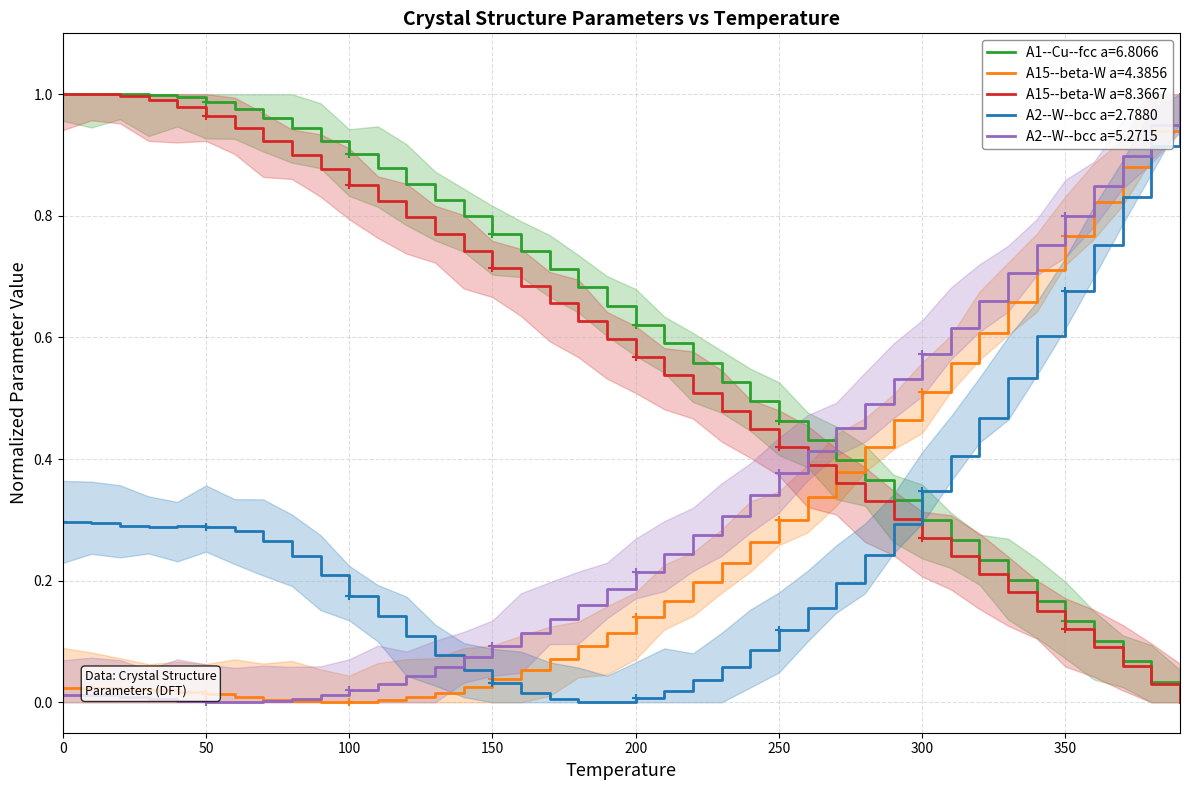

Which series has the largest range (max minus min)?

A1--Cu--fcc a=6.8066